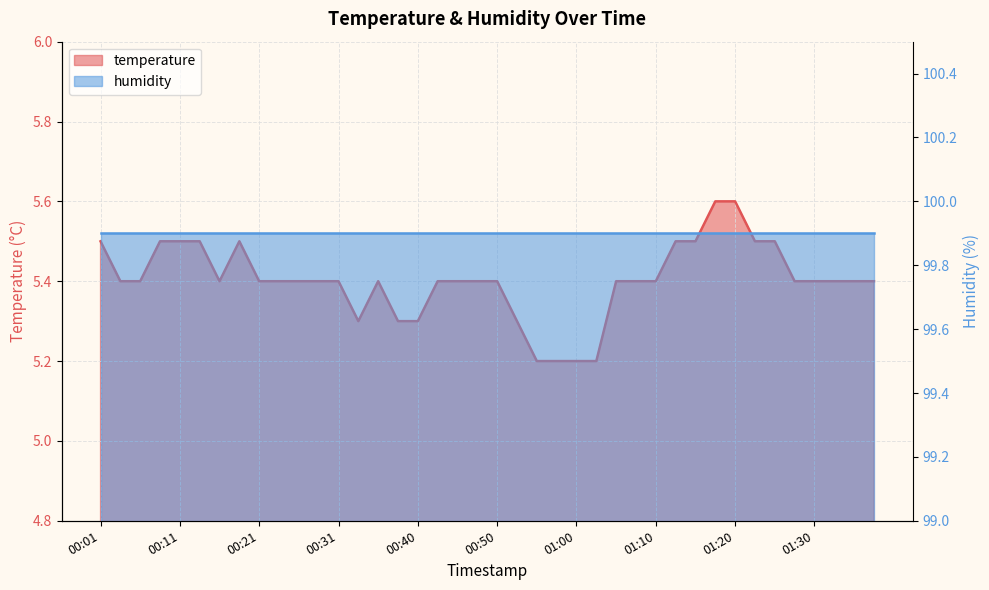

What value does the data have at 00:43?

5.4